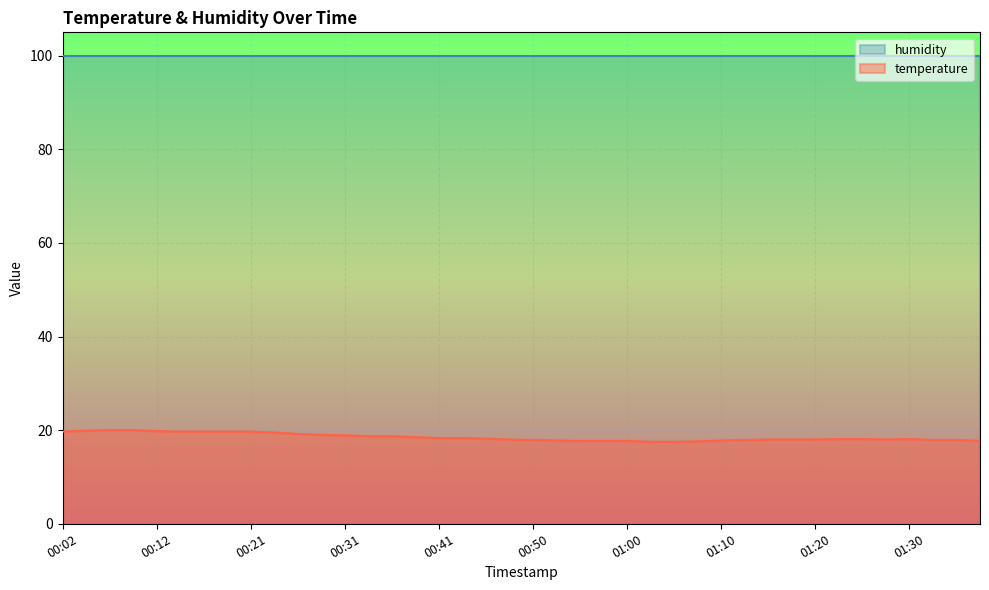

True or false: humidity and temperature intersect in this chart.

False